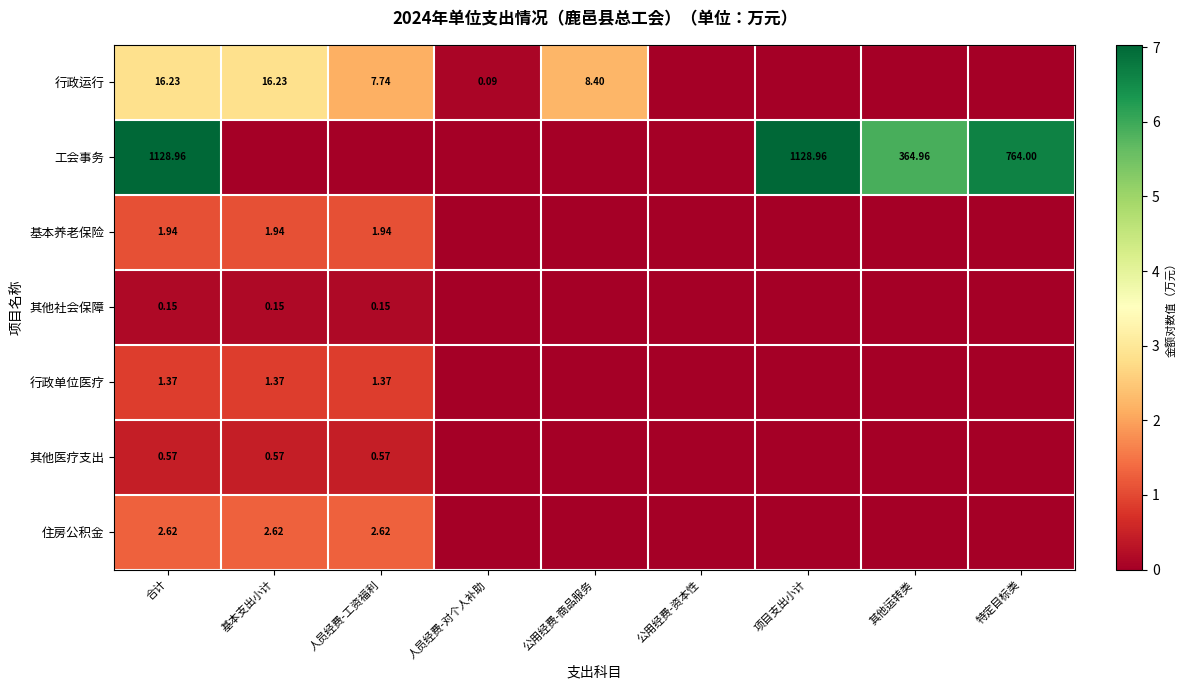

At 合计, list the series in order from smallest to largest.

其他社会保障, 其他医疗支出, 行政单位医疗, 基本养老保险, 住房公积金, 行政运行, 工会事务